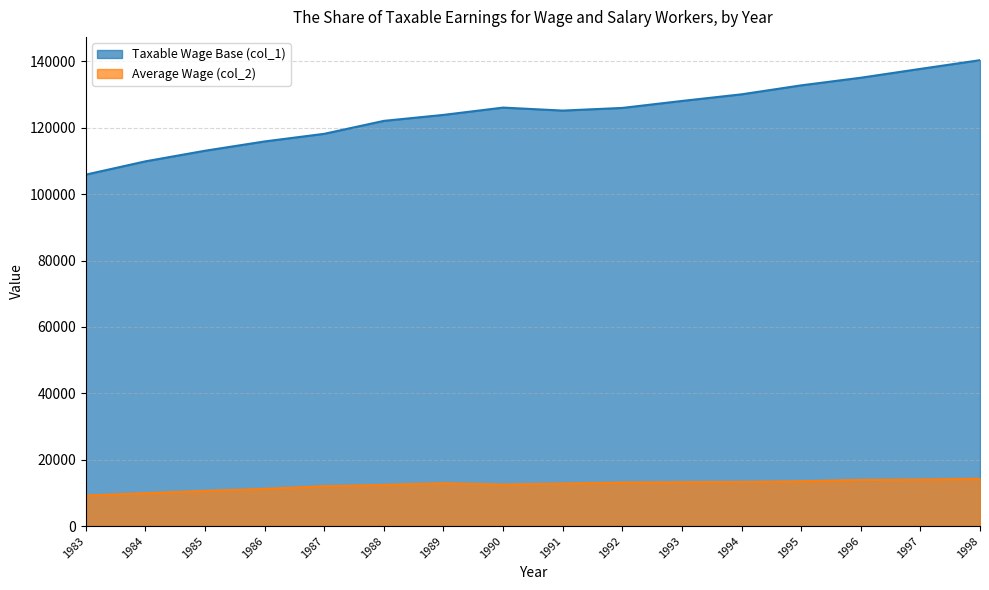

What is the sum of all Taxable Wage Base (col_1) values?

1990551